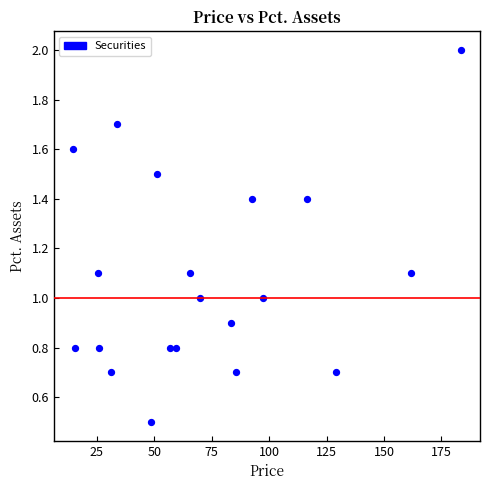

What is the range of Y values (max minus min)?

1.5